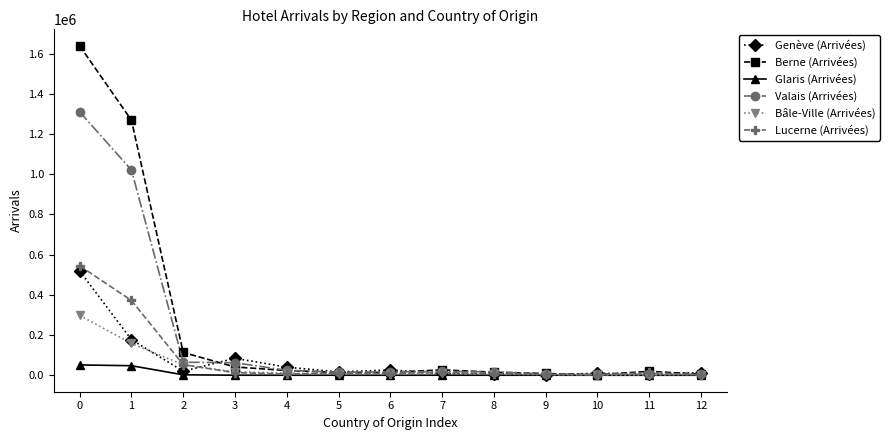

Where is the first local maximum for Genève (Arrivées)?

3